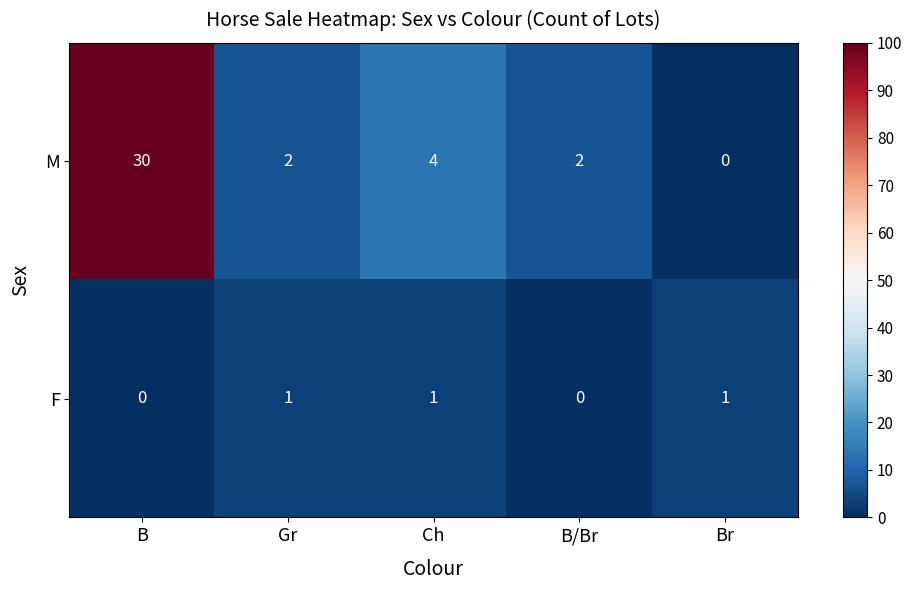

How many data points in M are less than 2?

1